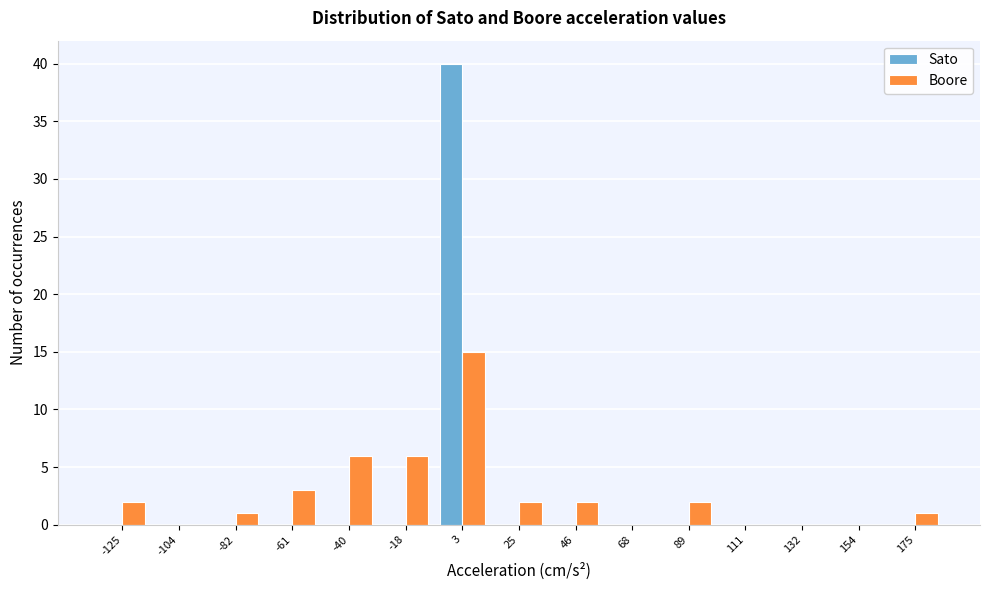

Reading left to right, transcribe this chart: for each range on the x-axis, give the height of each series' bar. Neither the bar edges nor the heights are printed on the chart, so give them approximately, as read against the axes.

-135 to -115: Sato=0	Boore=2
-115 to -95: Sato=0	Boore=0
-95 to -70: Sato=0	Boore=1
-70 to -50: Sato=0	Boore=3
-50 to -30: Sato=0	Boore=6
-30 to -5: Sato=0	Boore=6
-5 to 15: Sato=40	Boore=15
15 to 35: Sato=0	Boore=2
35 to 55: Sato=0	Boore=2
55 to 80: Sato=0	Boore=0
80 to 100: Sato=0	Boore=2
100 to 120: Sato=0	Boore=0
120 to 145: Sato=0	Boore=0
145 to 165: Sato=0	Boore=0
165 to 185: Sato=0	Boore=1